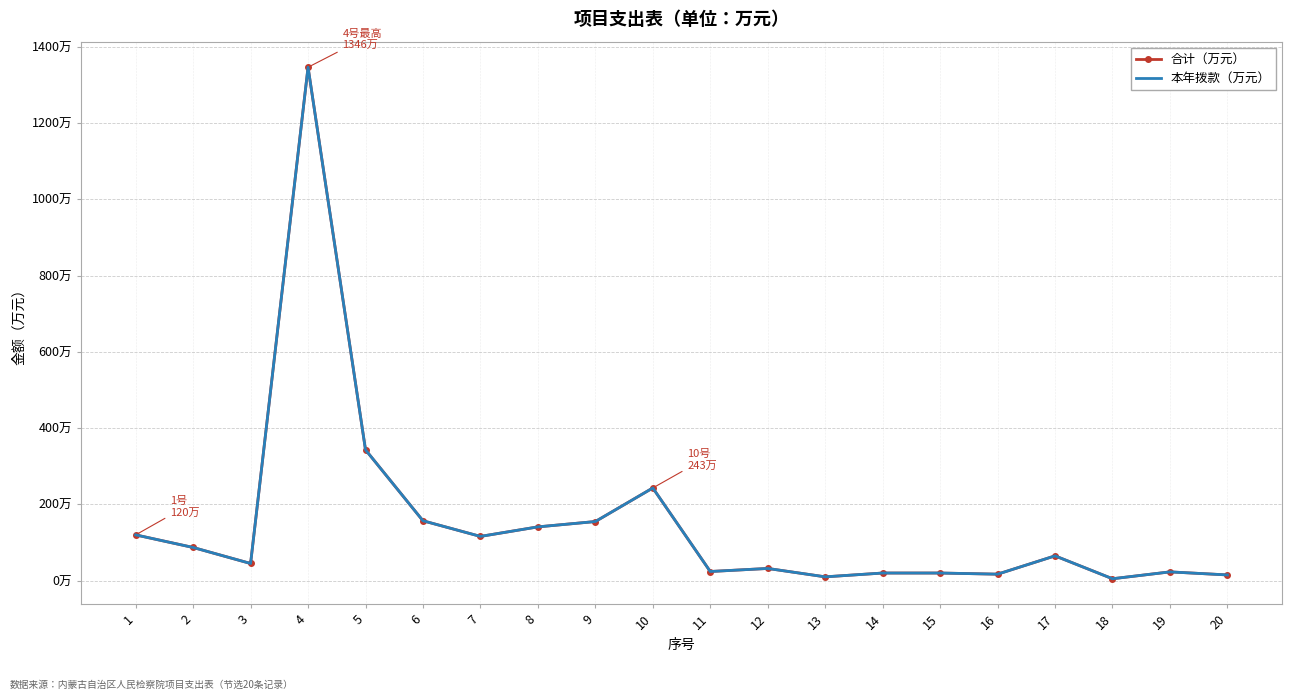

What is the difference between the 合计（万元） values at 19 and 5?

320